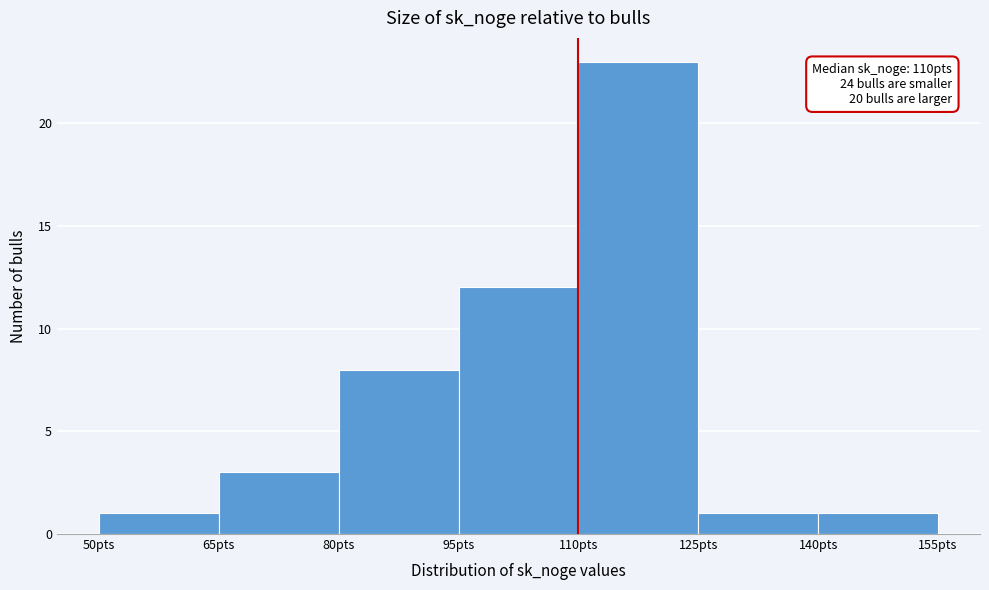

Which range on the x-axis has the tallest bar?

110 to 125